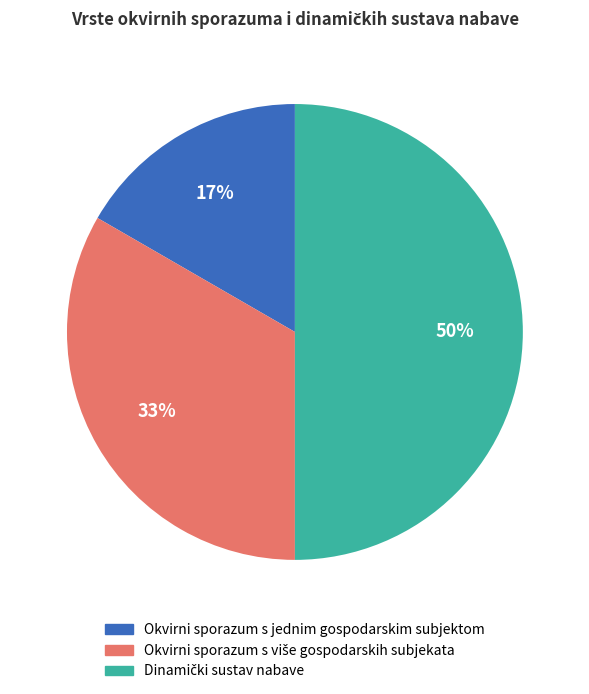

To the nearest percent, what percentage of the pie is Okvirni sporazum s jednim gospodarskim subjektom?

17%